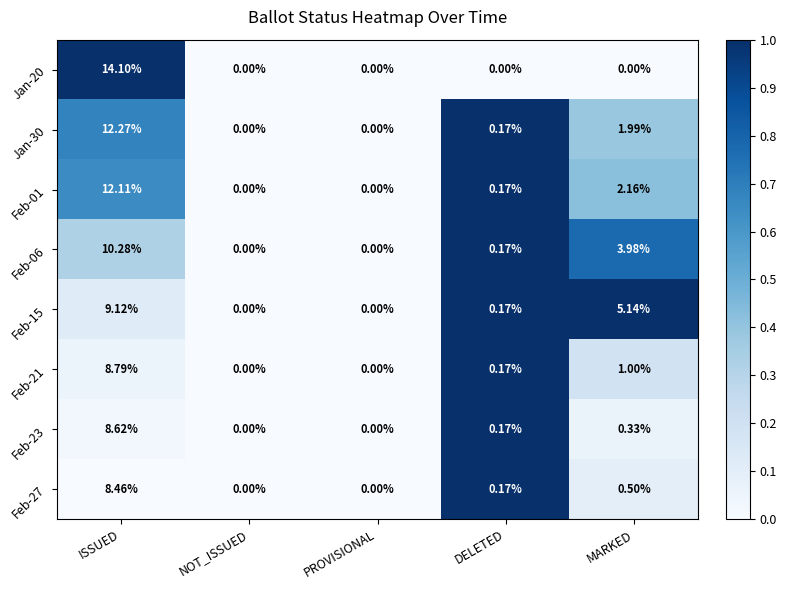

Which label corresponds to the largest value in the chart?

ISSUED